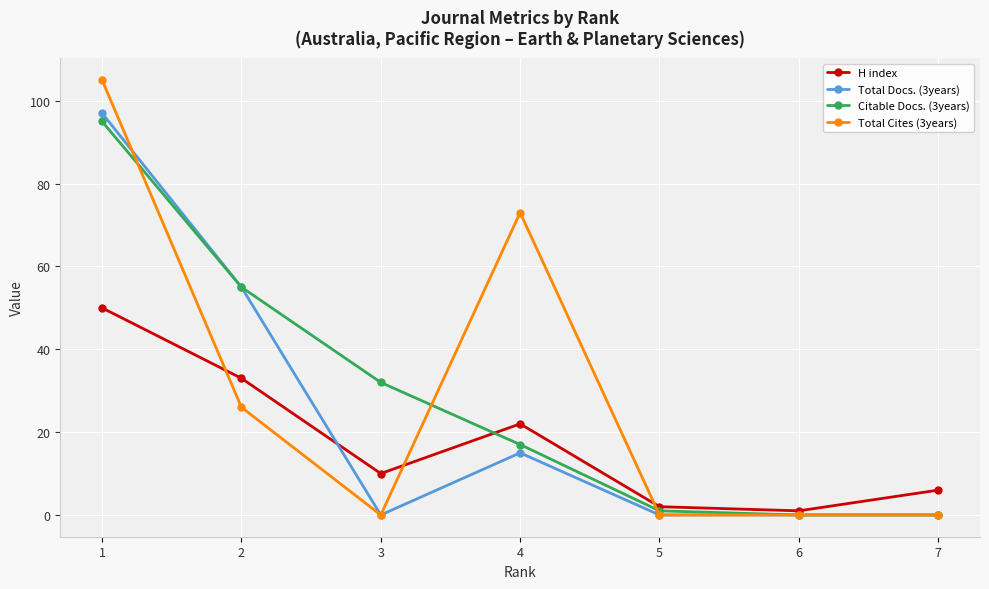

How many data points in H index are less than 10?

3